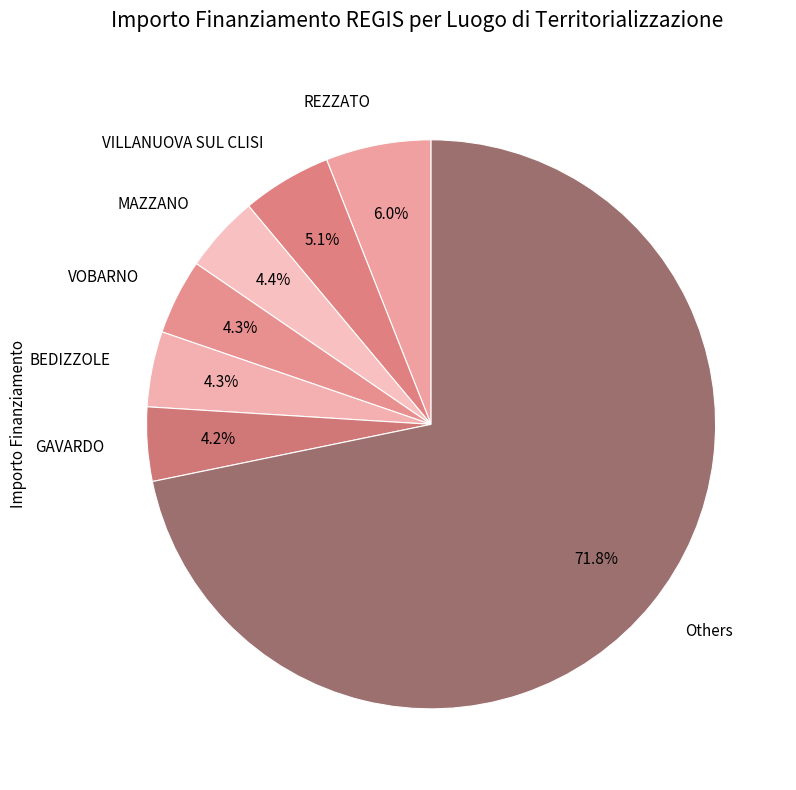

Is there any slice that represents more than half of the pie?

Yes